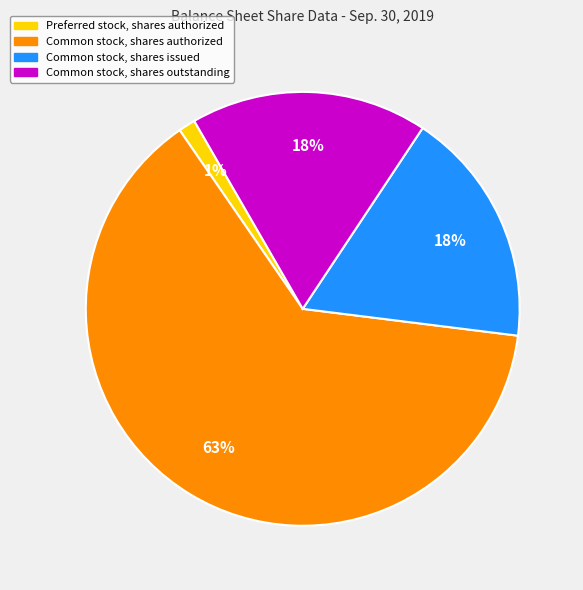

To the nearest percent, what is the difference between the largest and smallest slice percentages?

62%